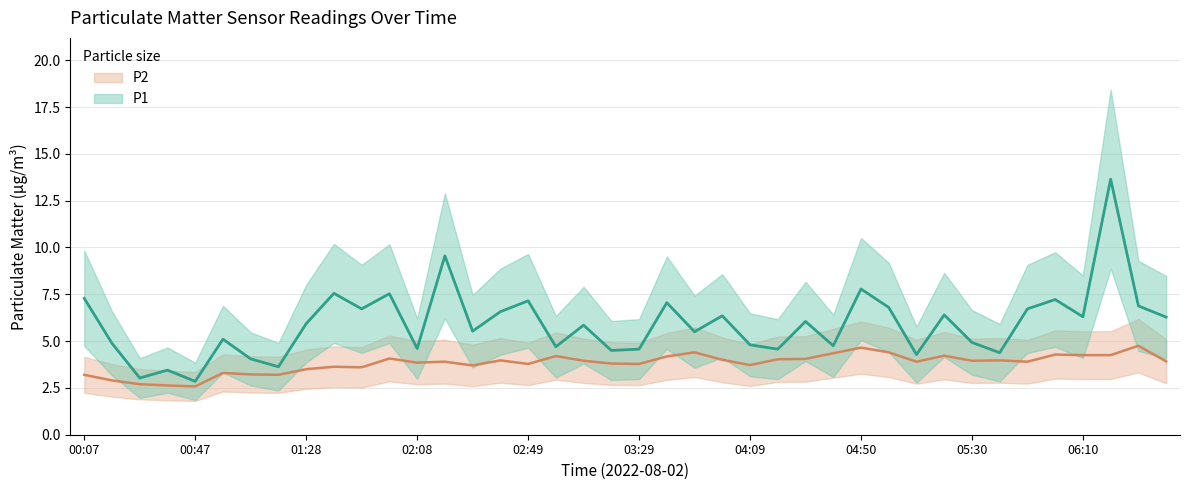

Does the chart have visible grid lines?

Yes